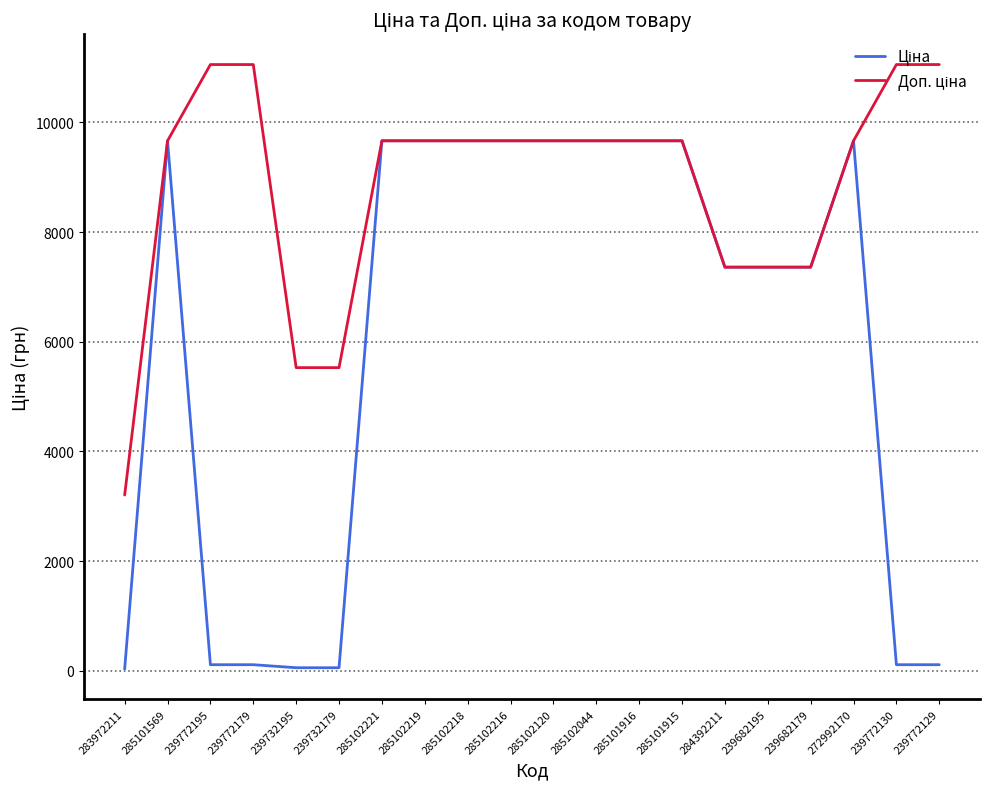

What is the total value across all series at 285102120?

19329.3